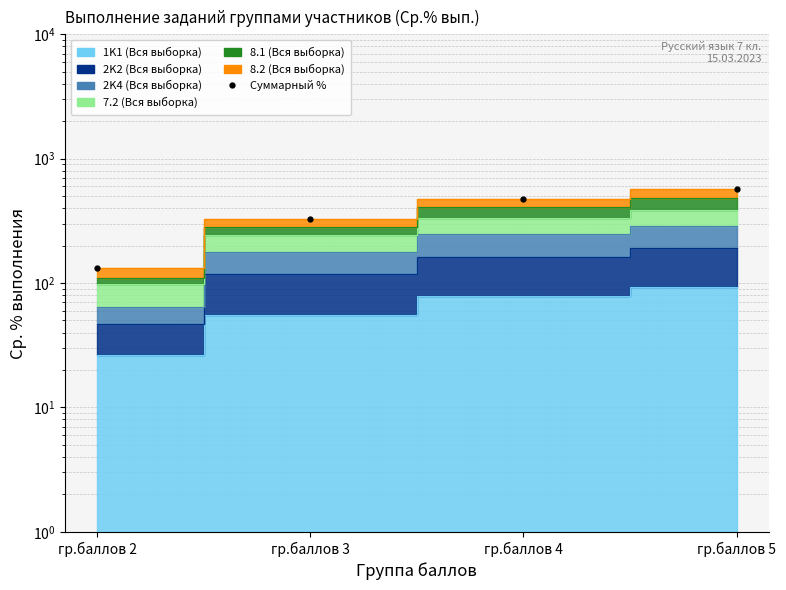

What is the difference between the maximum and minimum values?

434.9